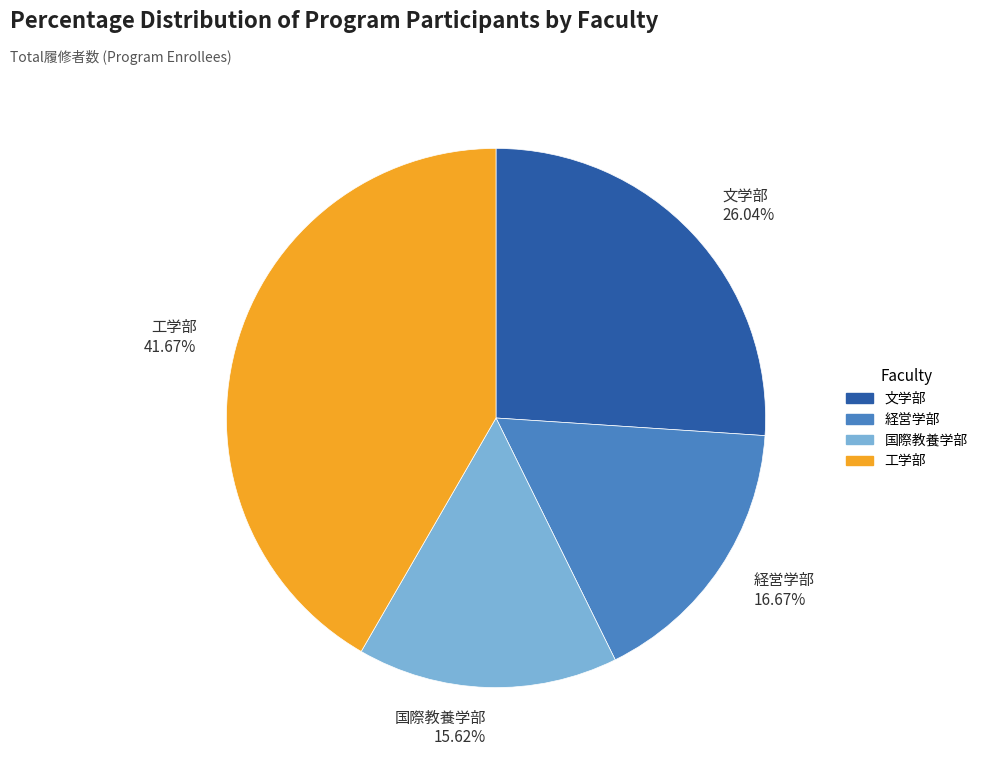

Which has a higher value, 経営学部 16.67% or 文学部 26.04%?

文学部 26.04%